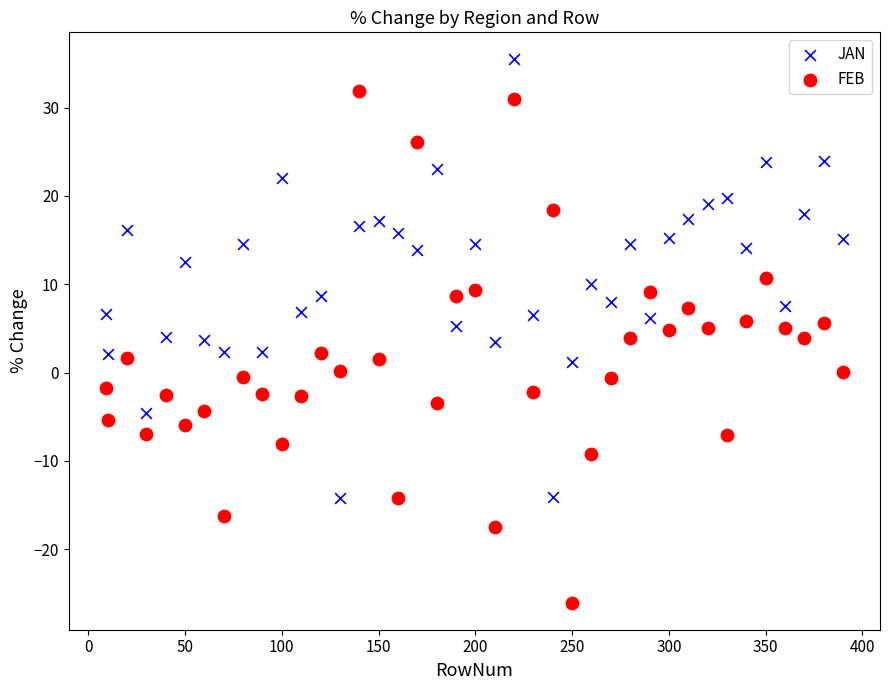

What are all the series names shown in the legend?

JAN, FEB